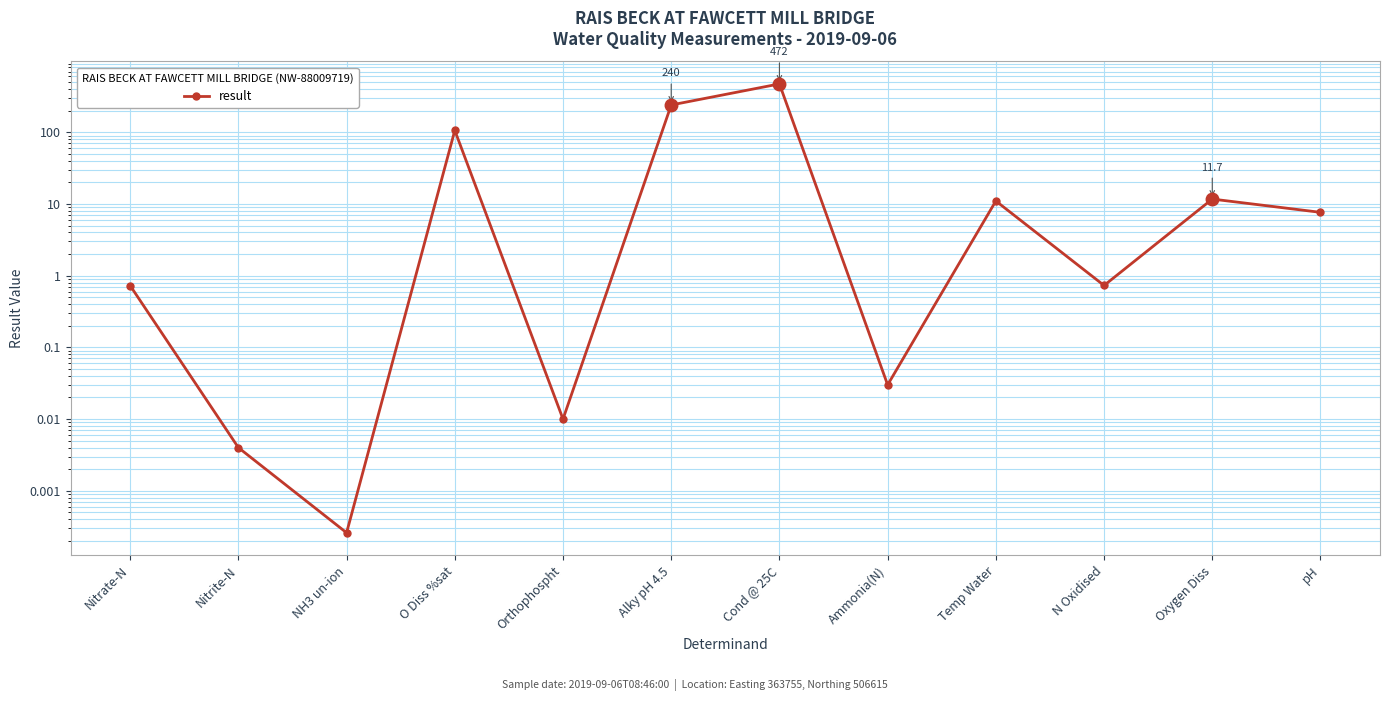

Does the chart display data point markers on the line(s)?

Yes